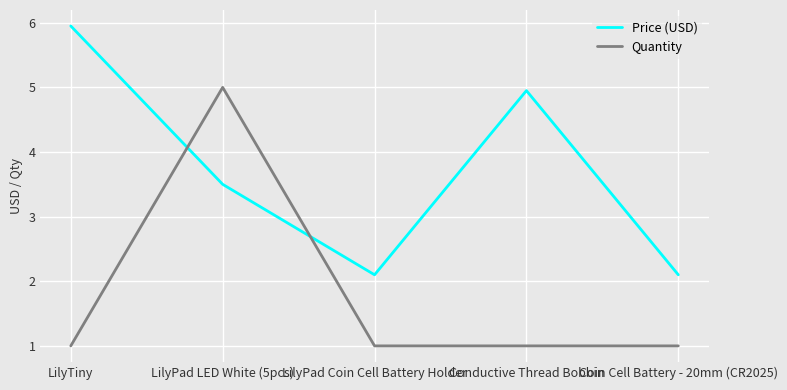

Rank the series at LilyPad Coin Cell Battery Holder from lowest to highest value.

Quantity, Price (USD)